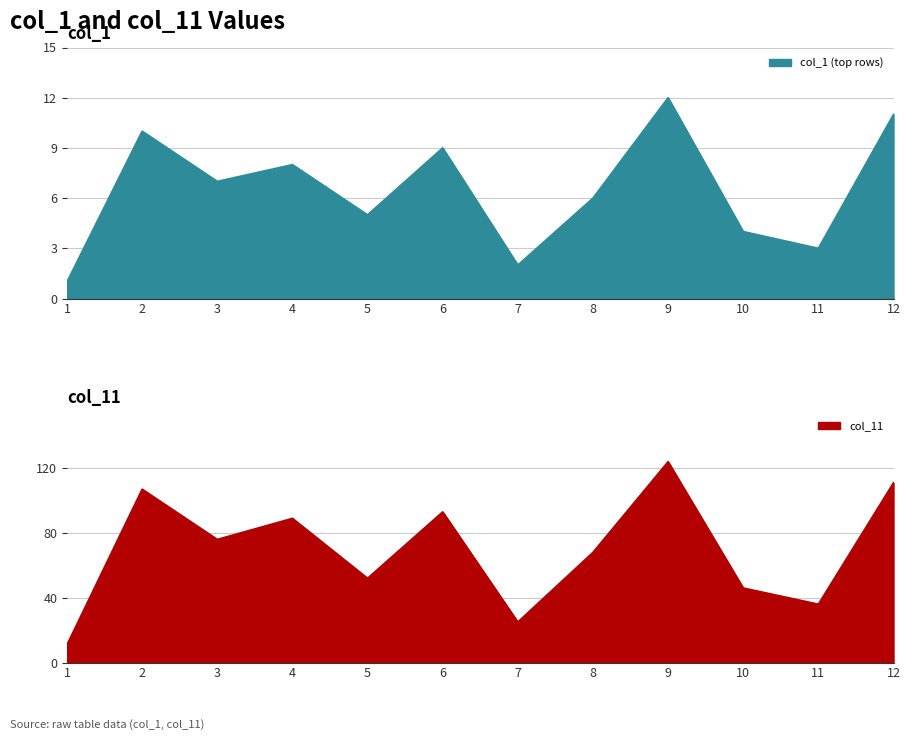

The col_1 (top rows) series shows 8 at 4. True or false?

True